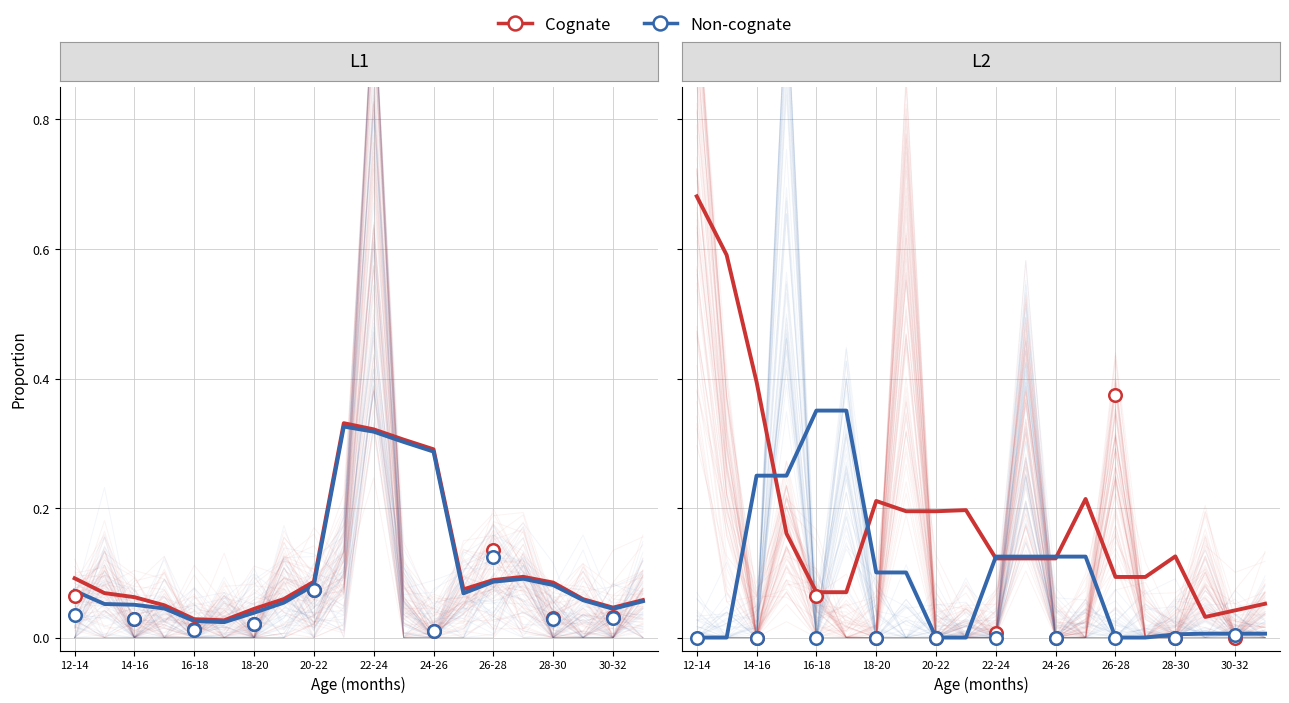

Which series has the largest total across all categories?

Cognate